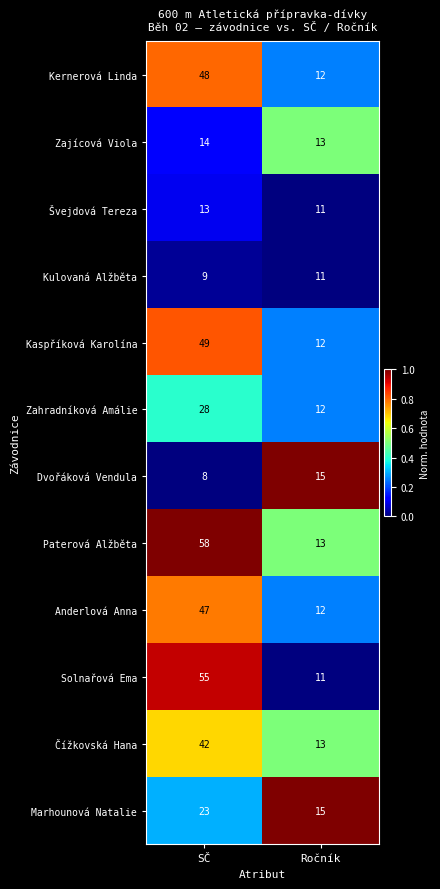

True or false: Kaspříková Karolína has a value of 49 at SČ.

True